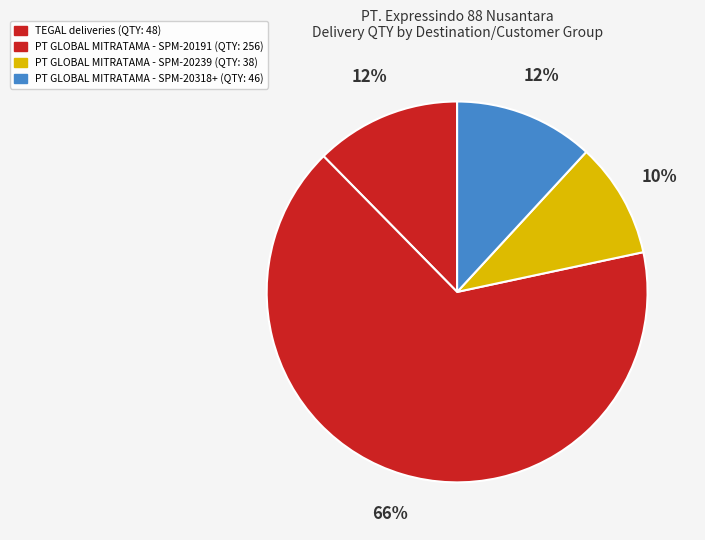

Count the number of slices in the pie.

4